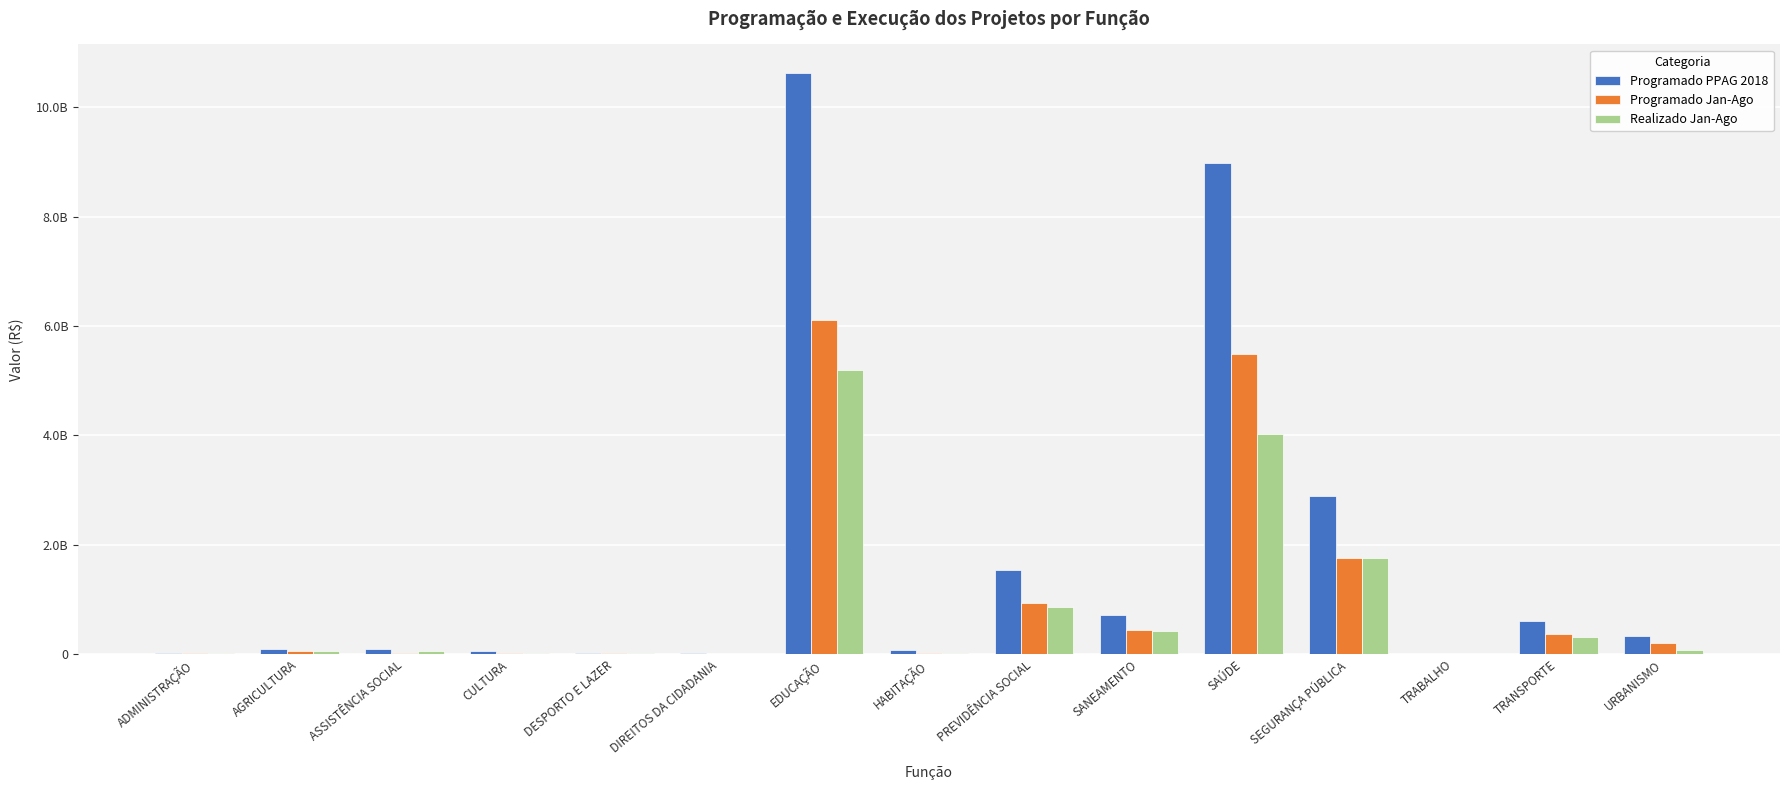

Is it true that Programado Jan-Ago equals 1765608838.8 at SEGURANÇA PÚBLICA?

True